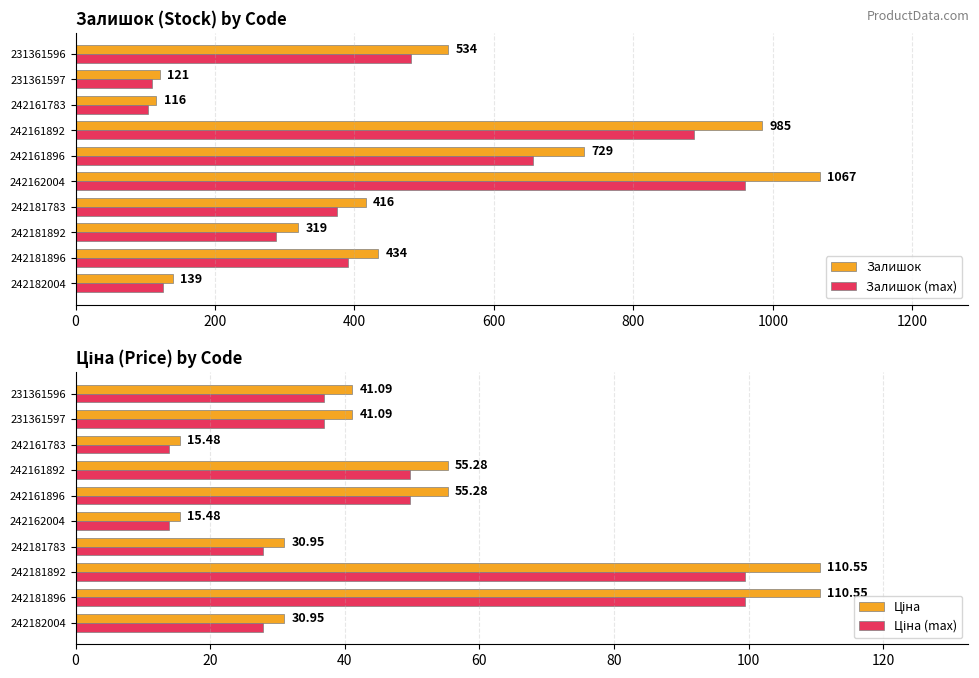

What is the sum of the Залишок values at 231361597 and 242181896?

555.0